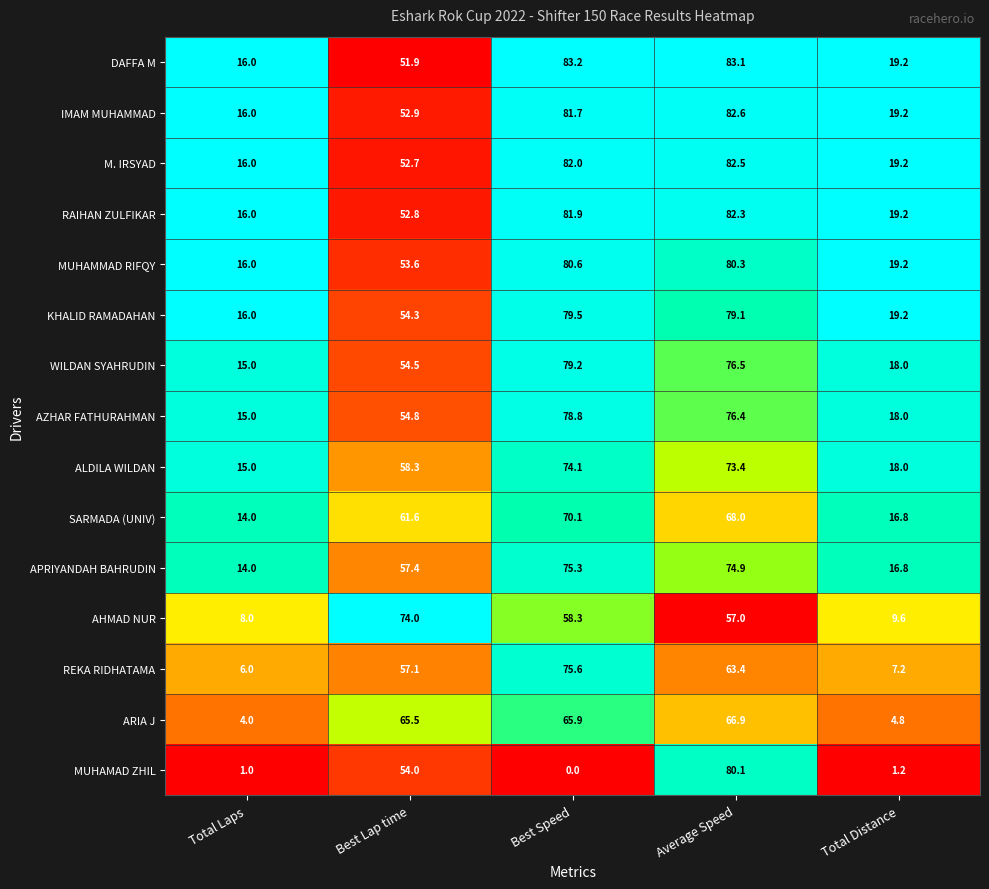

Is it true that MUHAMMAD RIFQY equals 125.5 at Average Speed?

False